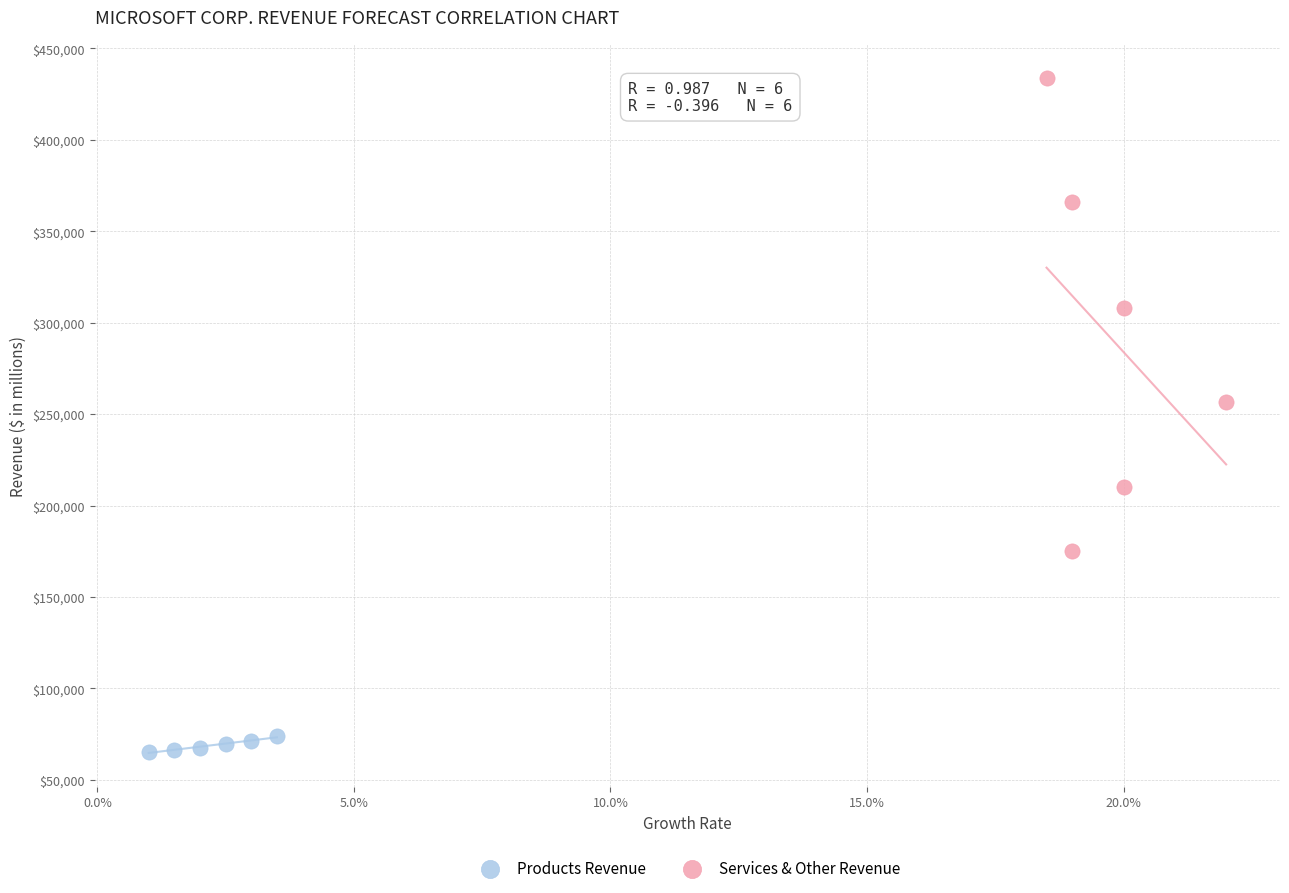

Which series has the widest spread of Y values?

Services & Other Revenue